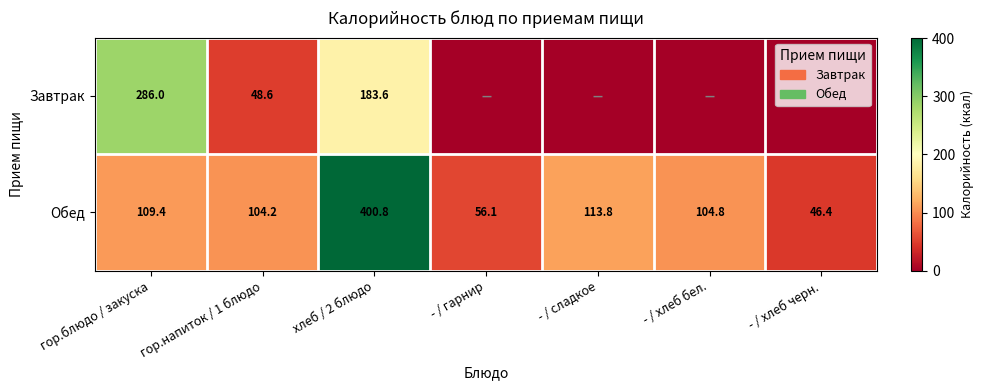

List the labels in order of Обед value, smallest first.

- / хлеб черн., - / гарнир, гор.напиток / 1 блюдо, - / хлеб бел., гор.блюдо / закуска, - / сладкое, хлеб / 2 блюдо